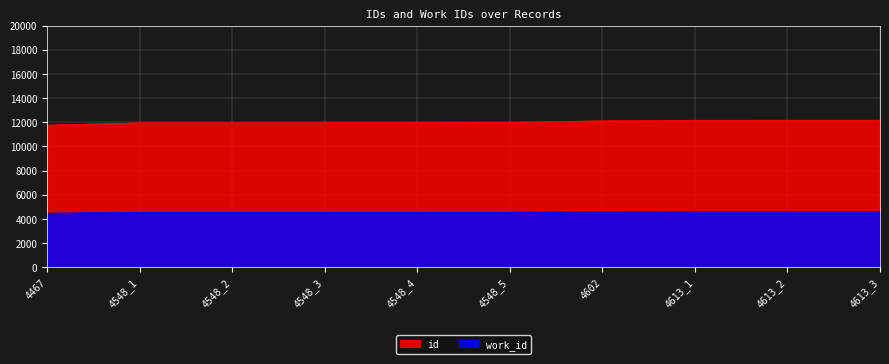

At which category does the chart reach its minimum across all series?

4467